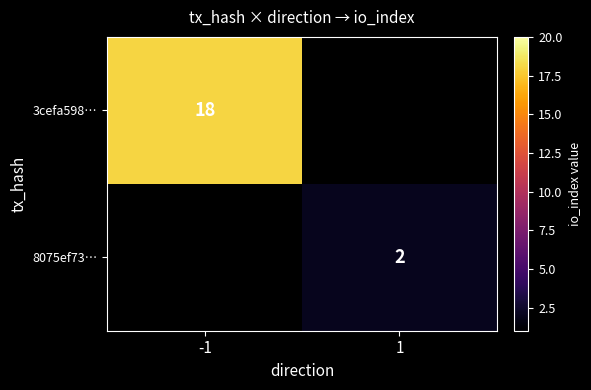

What is the maximum value shown in the chart?

18.0